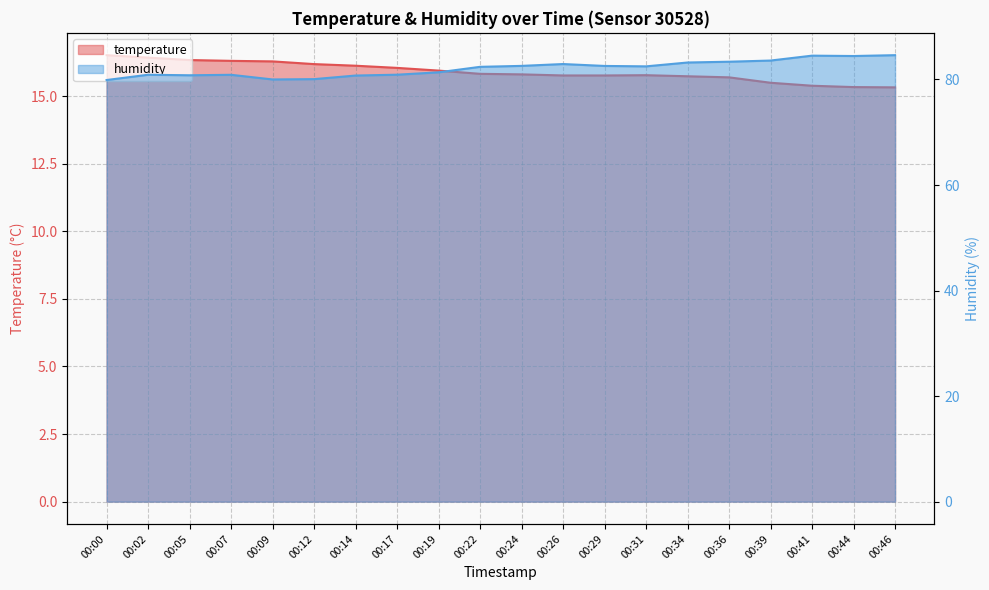

Is the value of humidity at 00:02 greater than the value of temperature at 00:07?

Yes